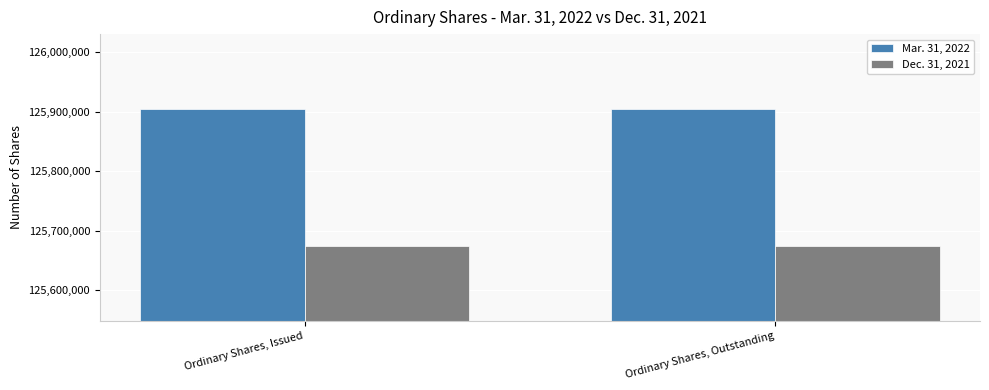

At how many categories does at least one series exceed 125789850?

2